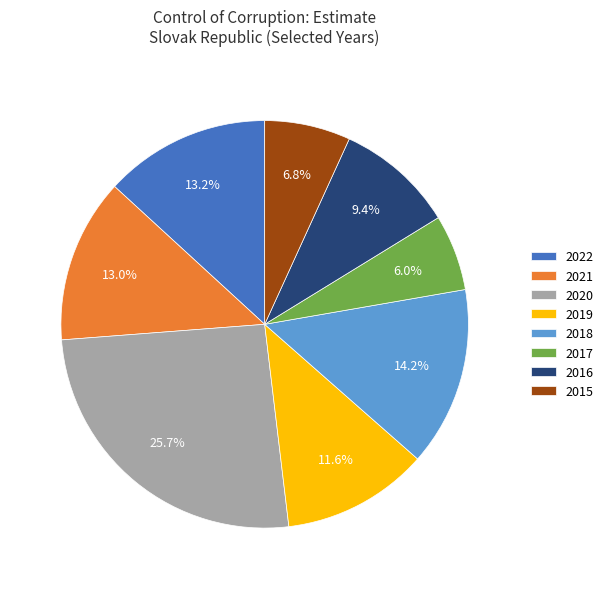

The 2017 slice represents 20% of the pie. True or false?

False